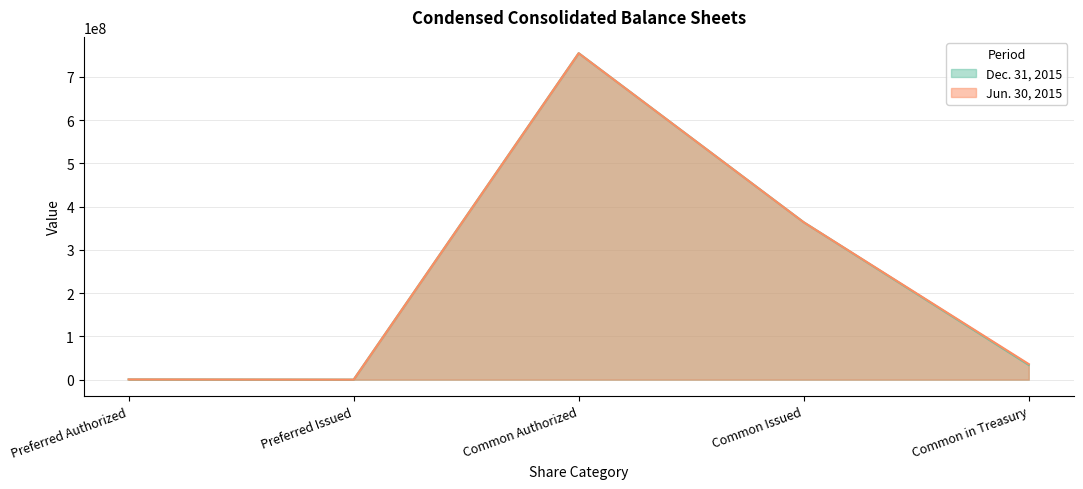

What is the label of the 4th point from the left?

Common Issued